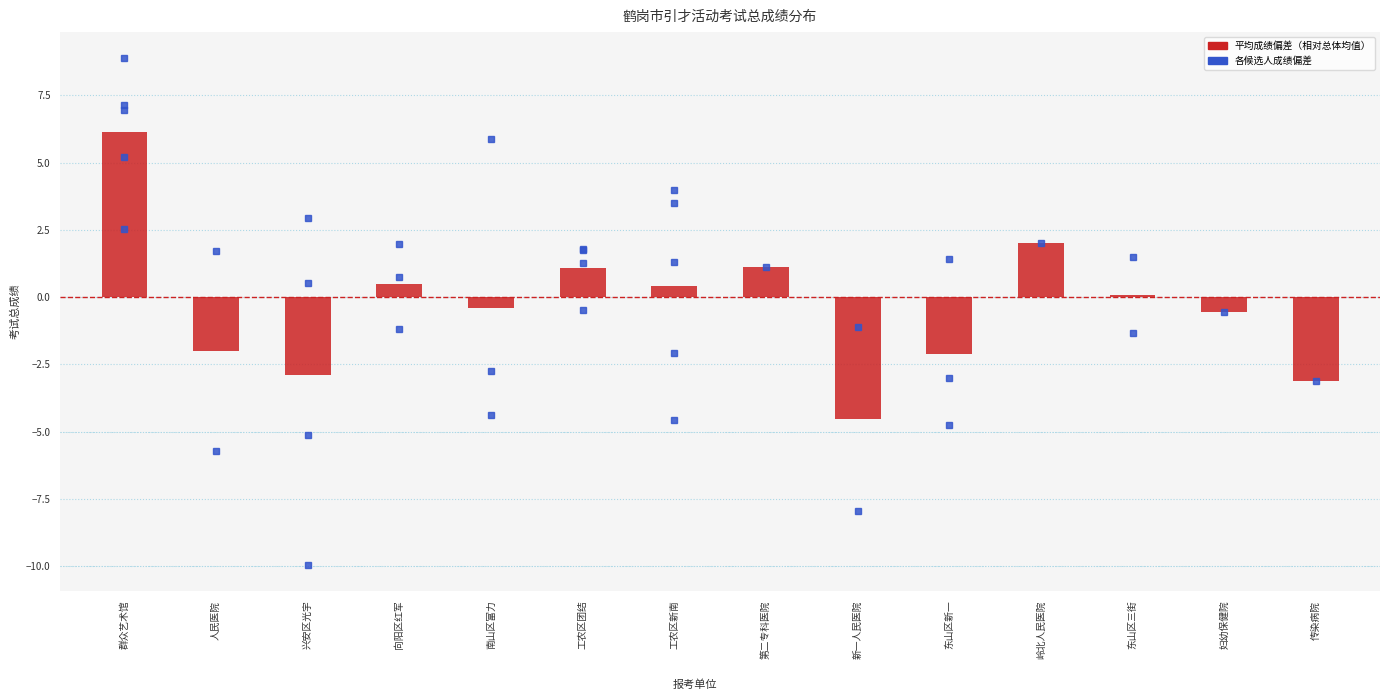

The chart shows a value of 1.1 at 第二专科医院. True or false?

True